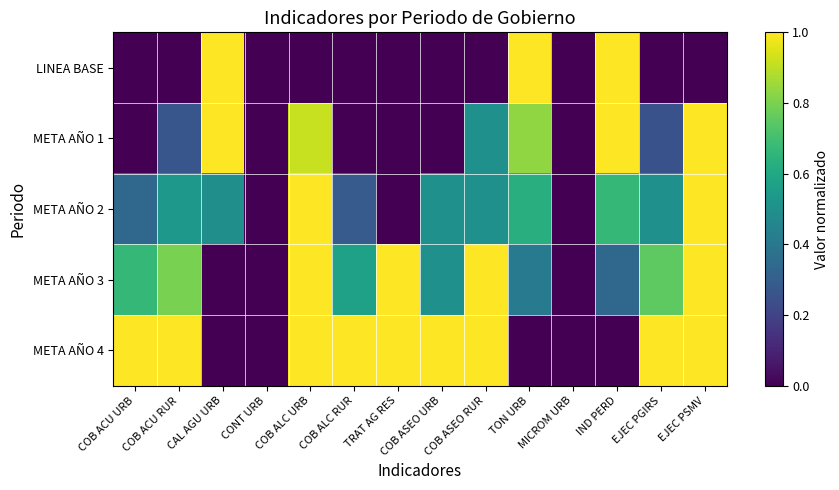

Which series has the largest total across all categories?

META AÑO 4